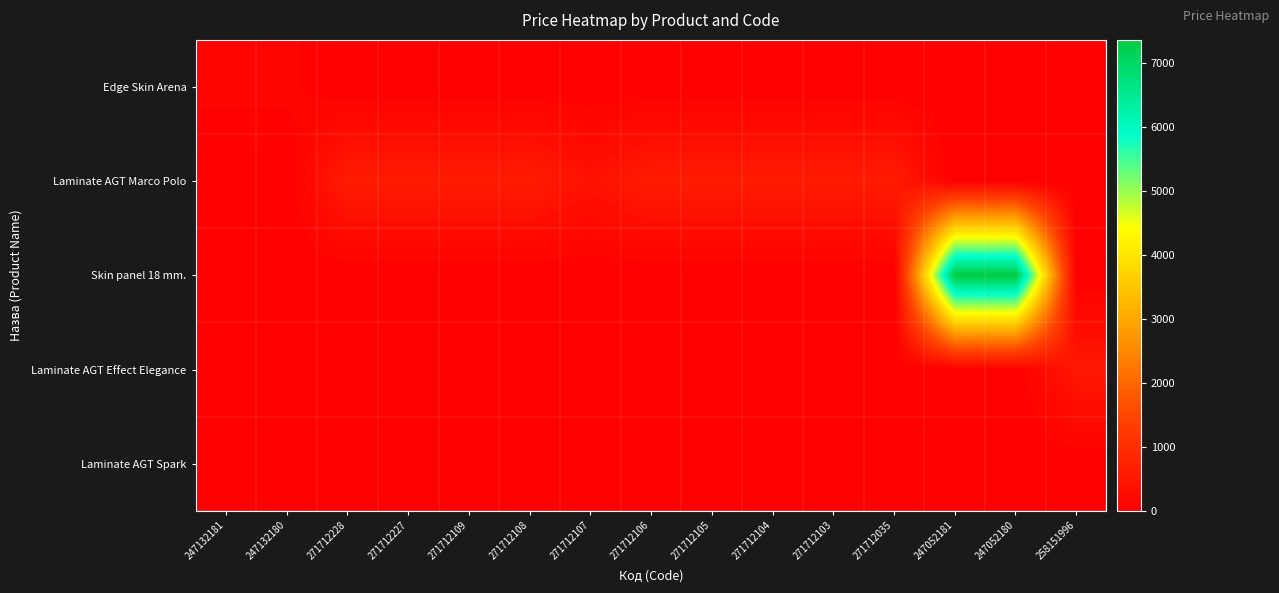

At which category is the sum across all series the highest?

247052181